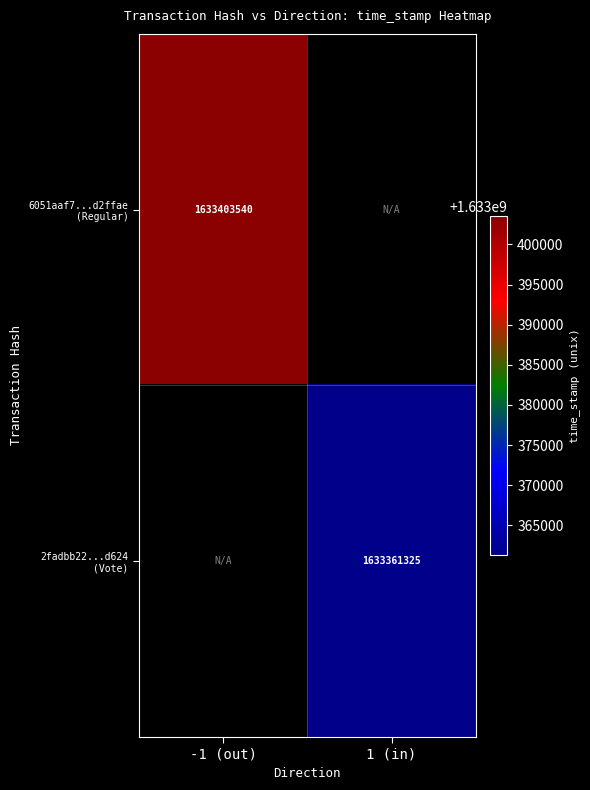

Is it true that 6051aaf7...d2ffae (Regular) equals 2791998369.7 at -1 (out)?

False